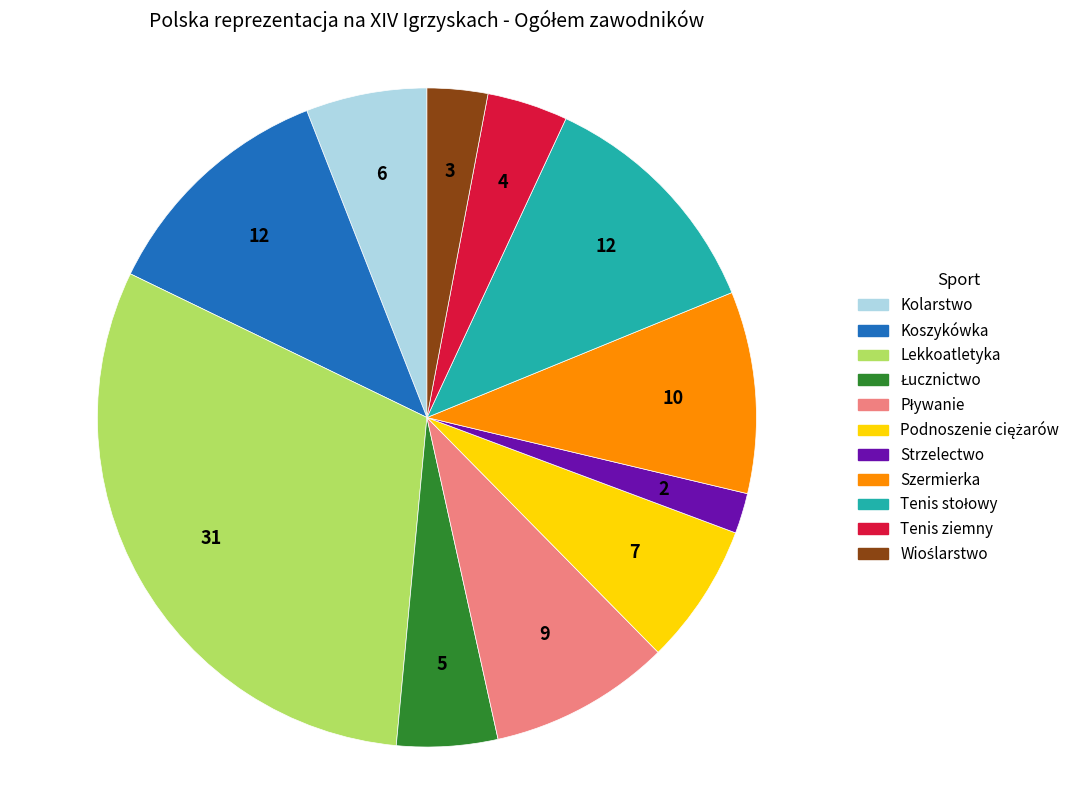

Which category has the biggest portion of the pie?

Lekkoatletyka